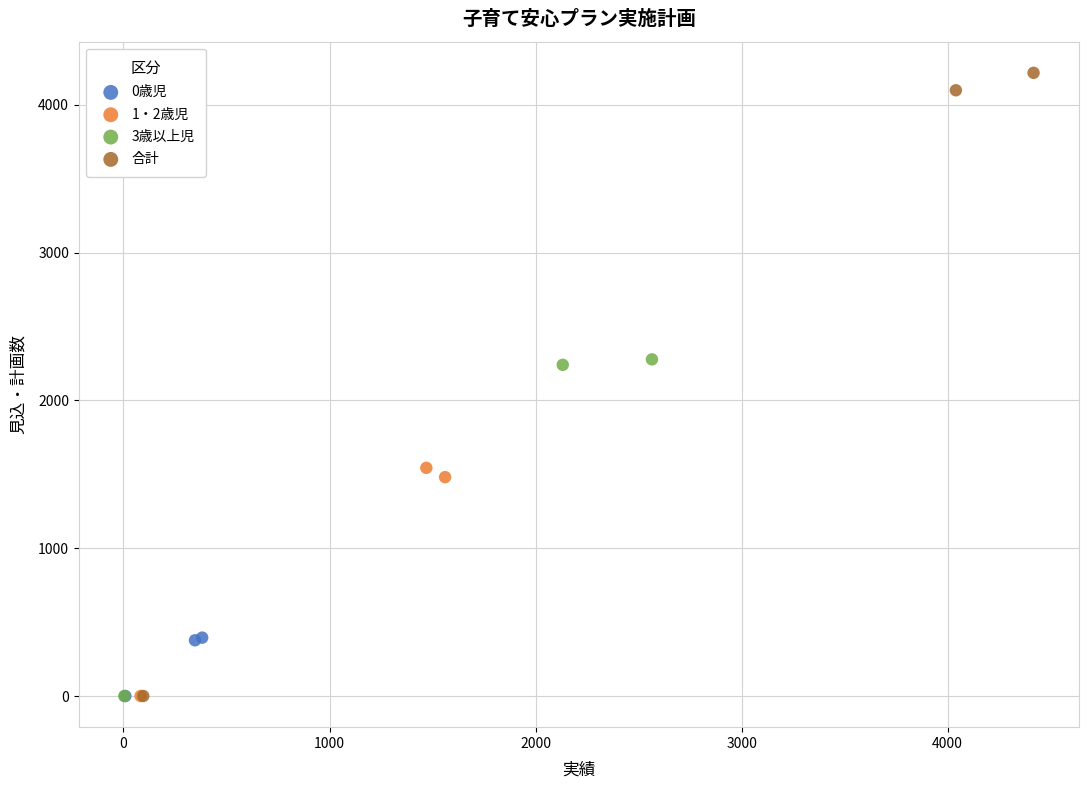

Which series contains the highest Y value?

合計